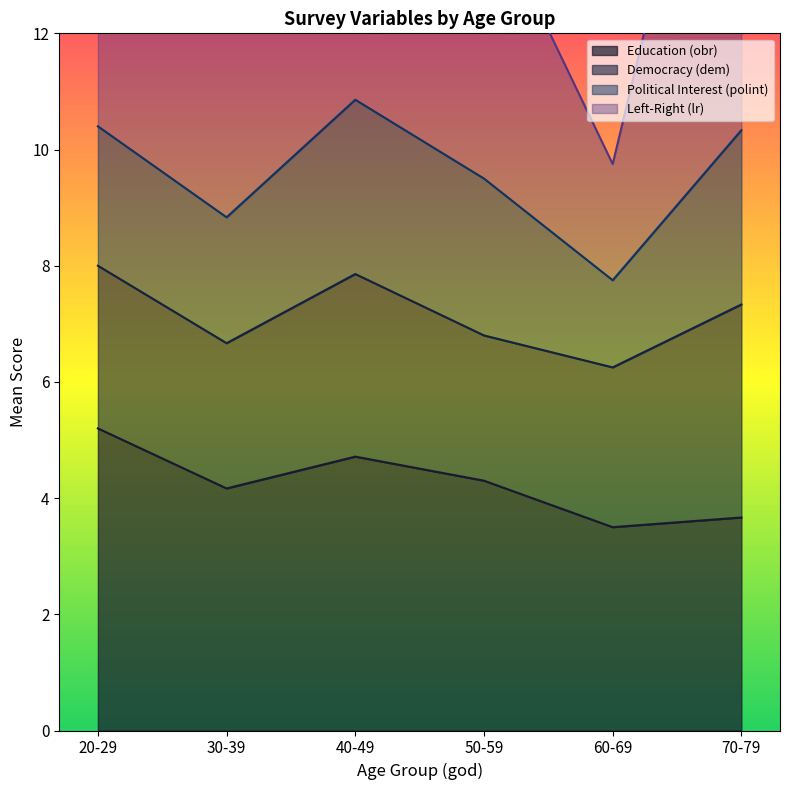

What is the maximum value for Education (obr)?

5.2